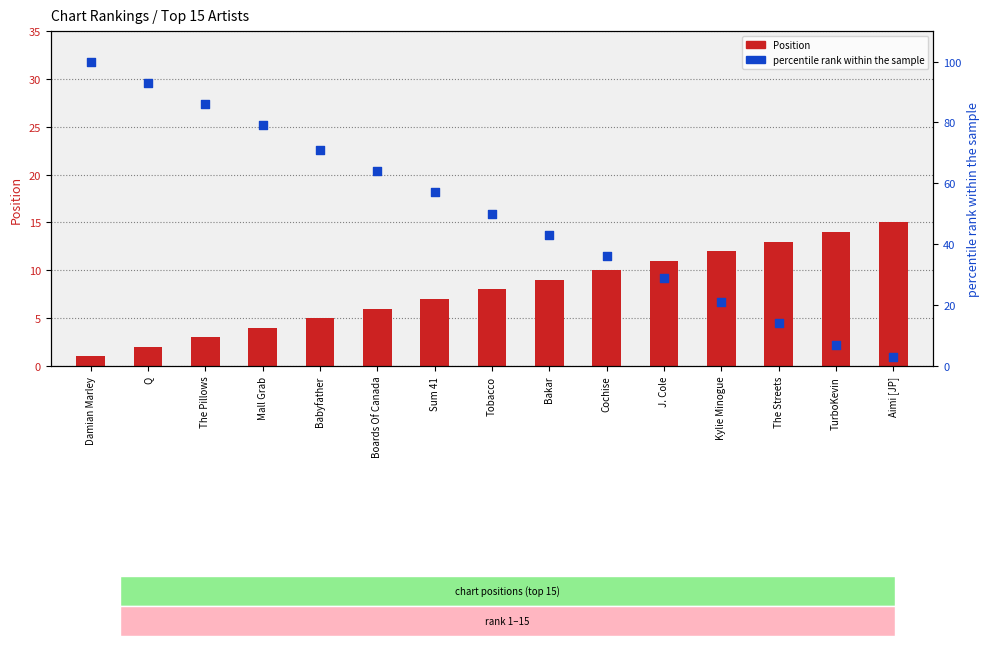

Is the value of Position at Cochise greater than the value of percentile rank within the sample at The Streets?

No